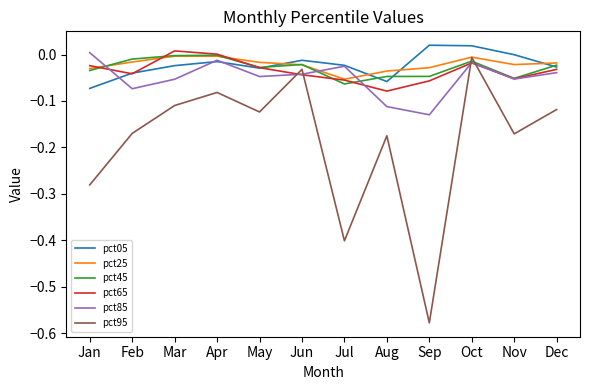

Is the value of pct25 at Feb greater than the value of pct65 at Sep?

Yes